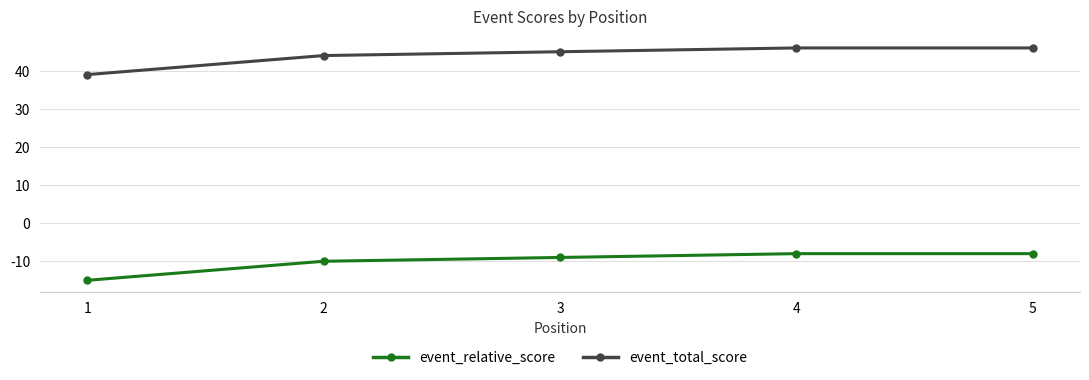

At which label does event_relative_score first exceed -9?

4